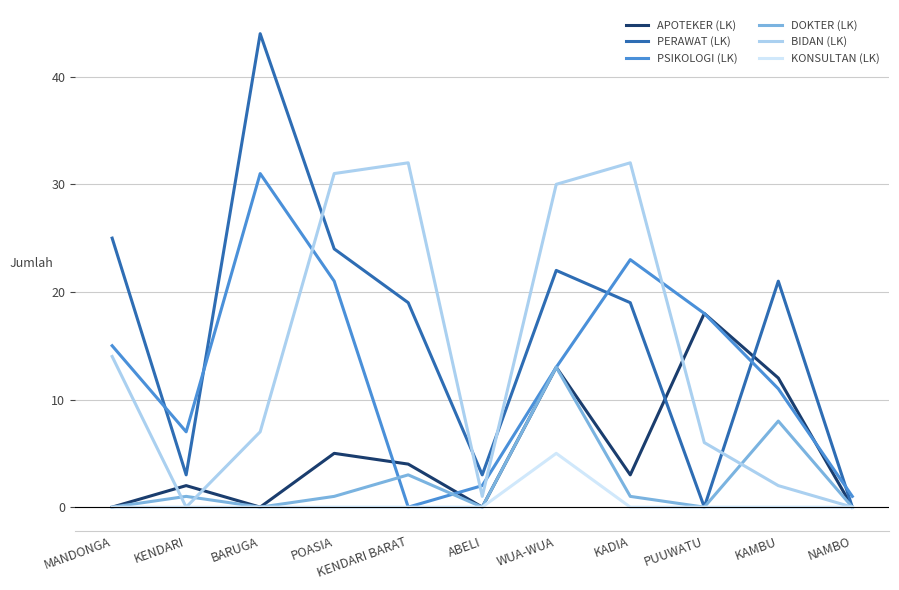

At how many categories does at least one series exceed 36?

1